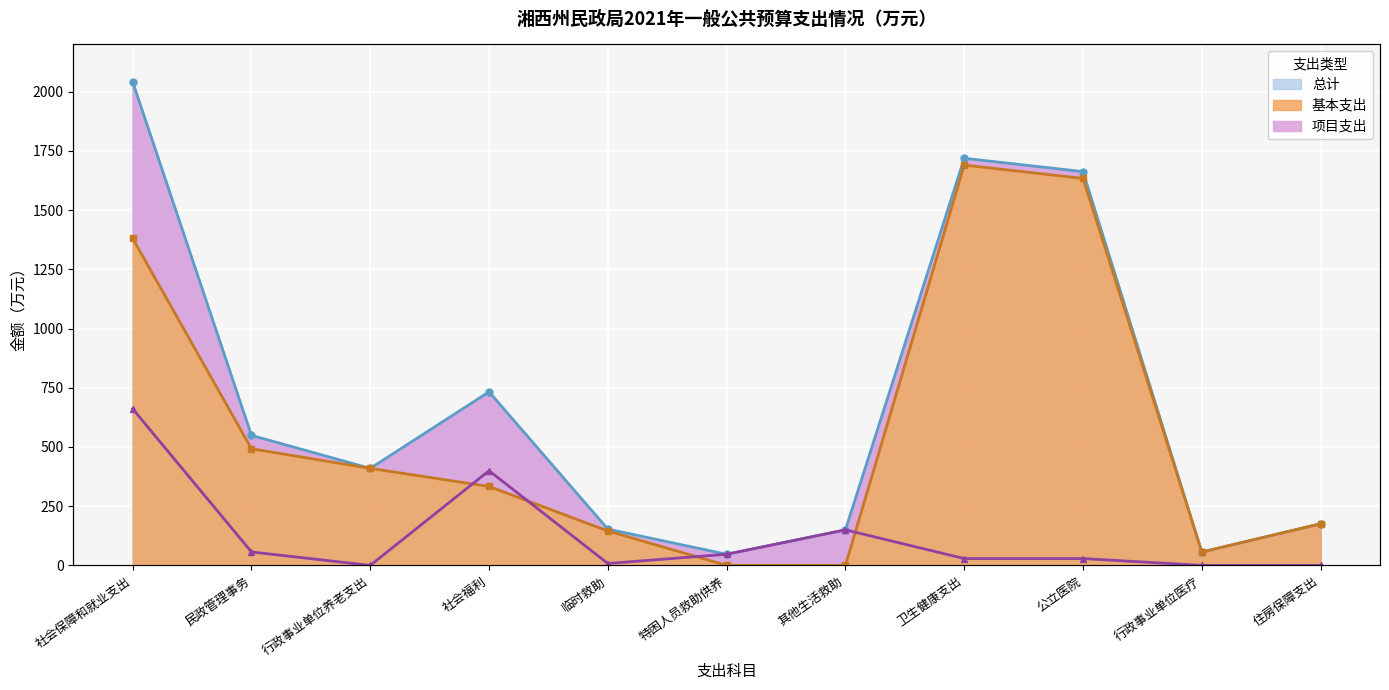

How many series are shown in this chart?

3